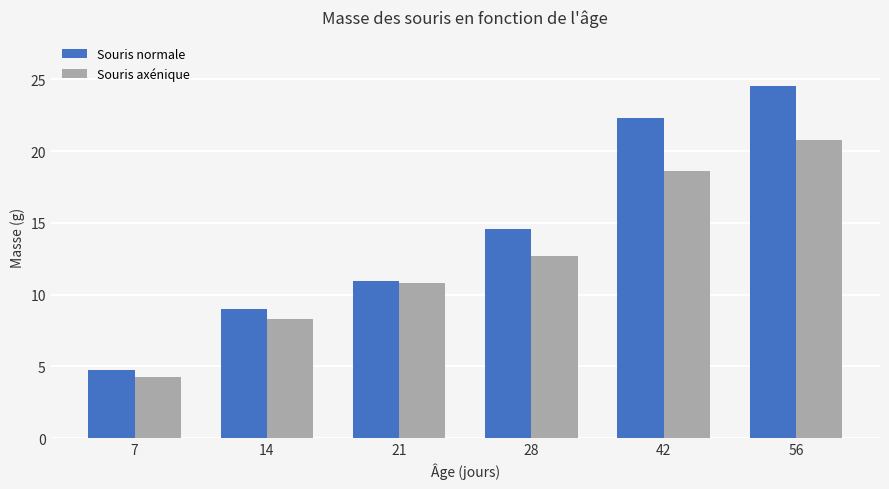

At which category is the sum across all series the highest?

56